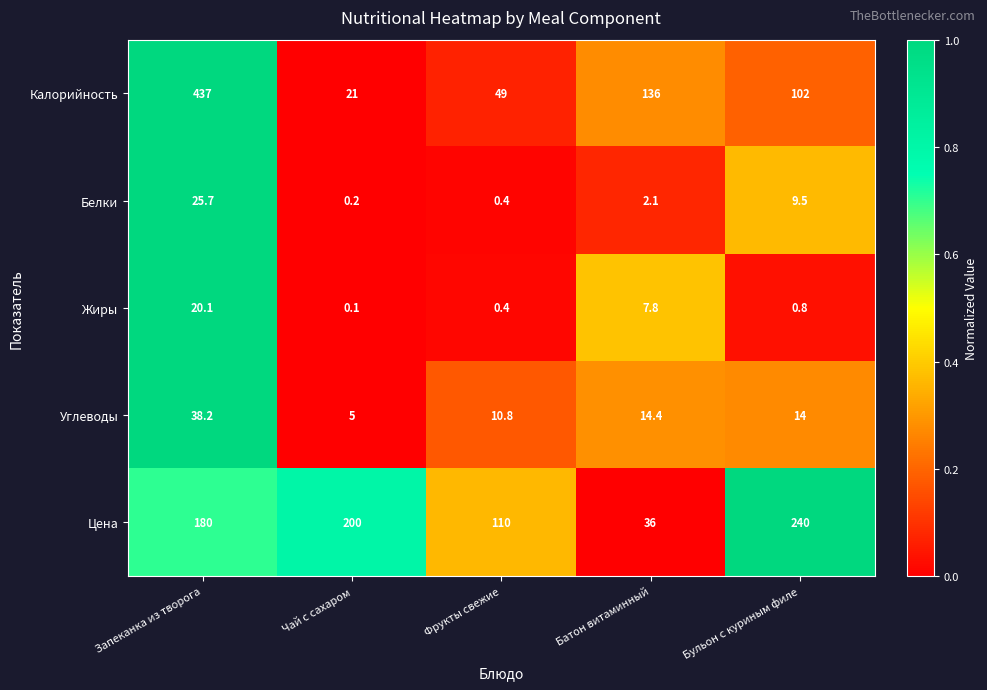

What is the sum of the Углеводы values at Бульон с куриным филе and Батон витаминный?

28.4